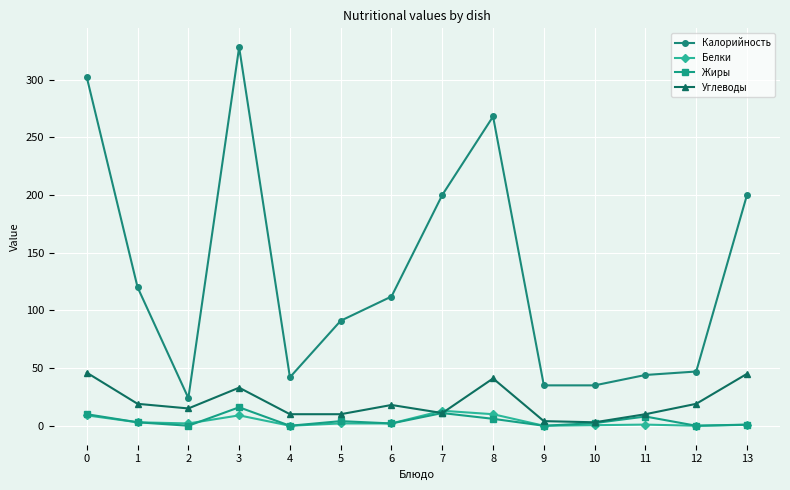

What is the value of the Жиры point at the 14th from the left?

1.0